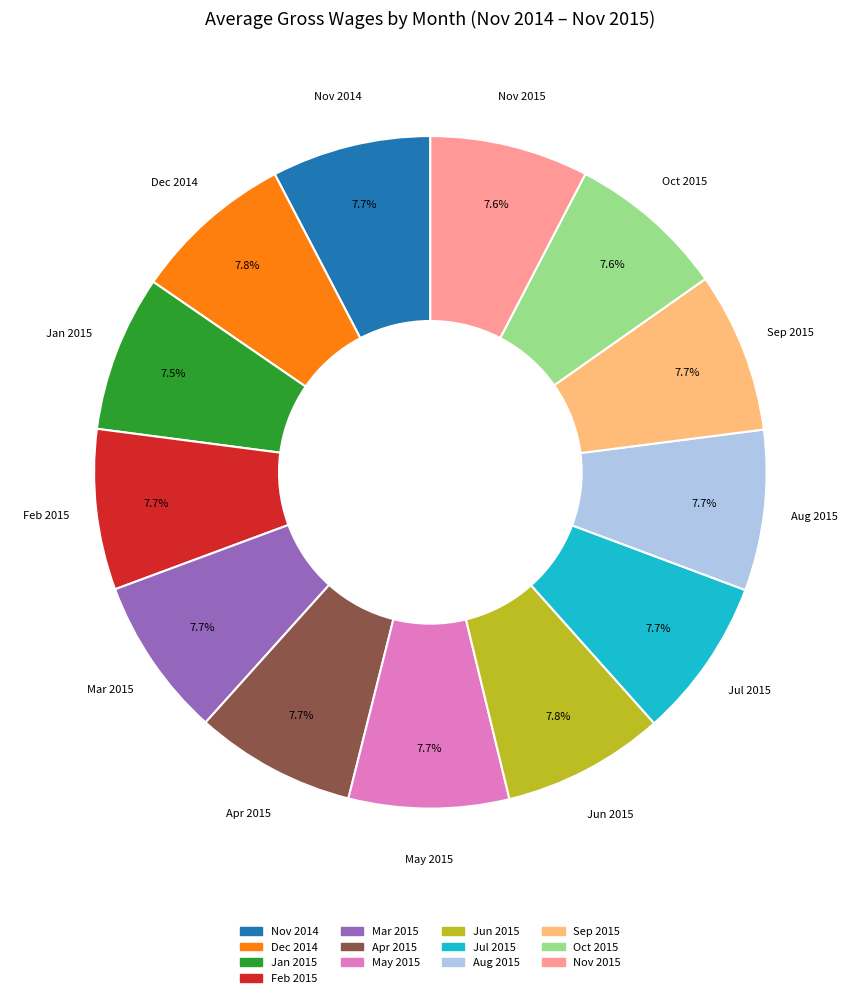

What is the ratio of the value at Nov 2014 to the value at Aug 2015?

1.0